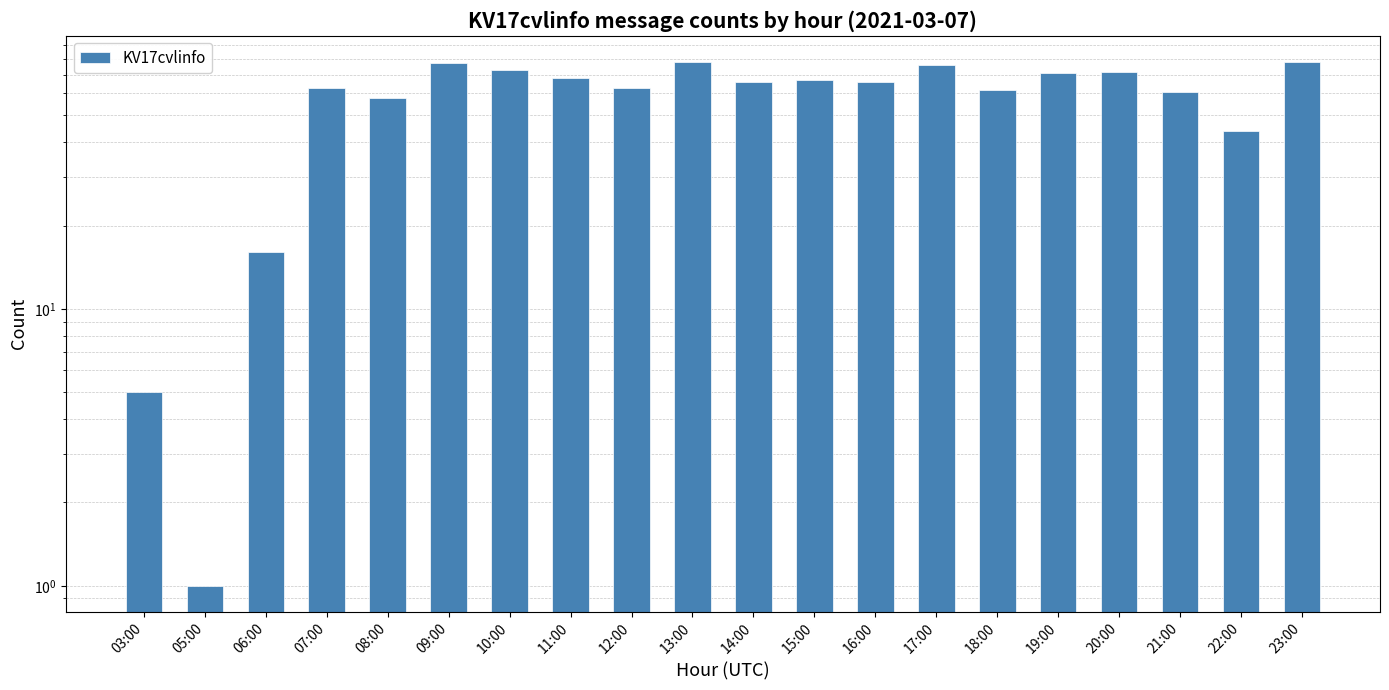

Count the number of values greater than 66.

9